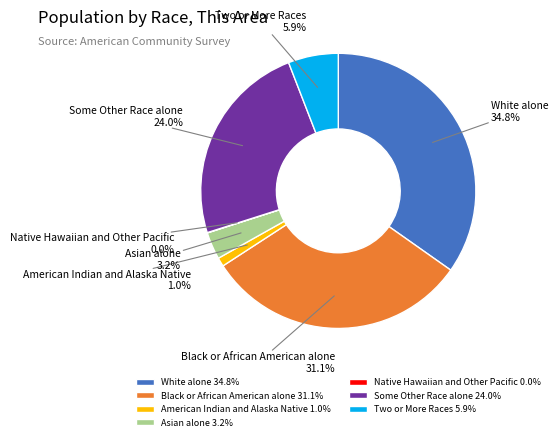

Which has a higher value, Two or More Races or Some Other Race alone?

Some Other Race alone